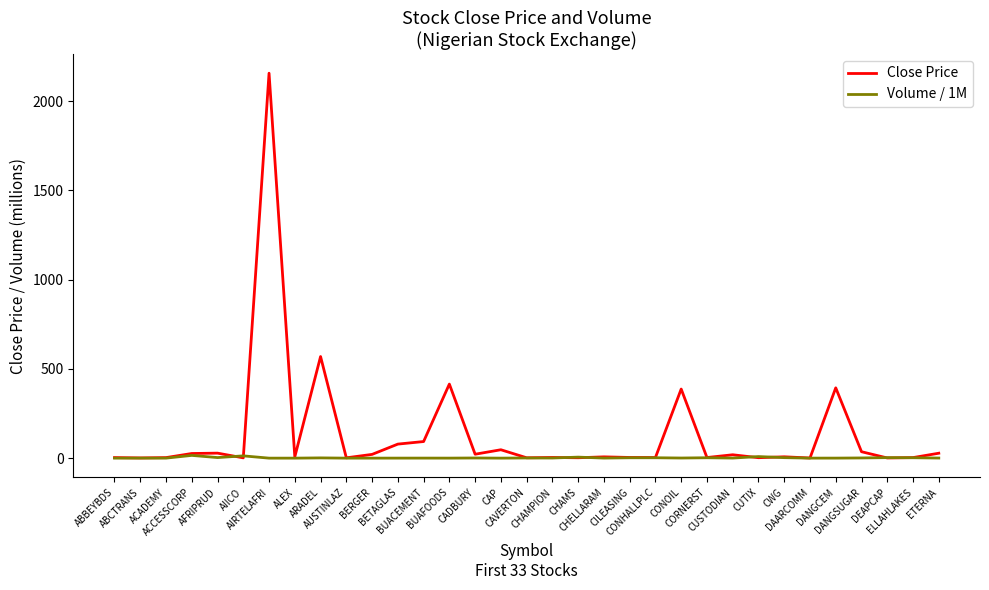

Which series has the largest total across all categories?

Close Price